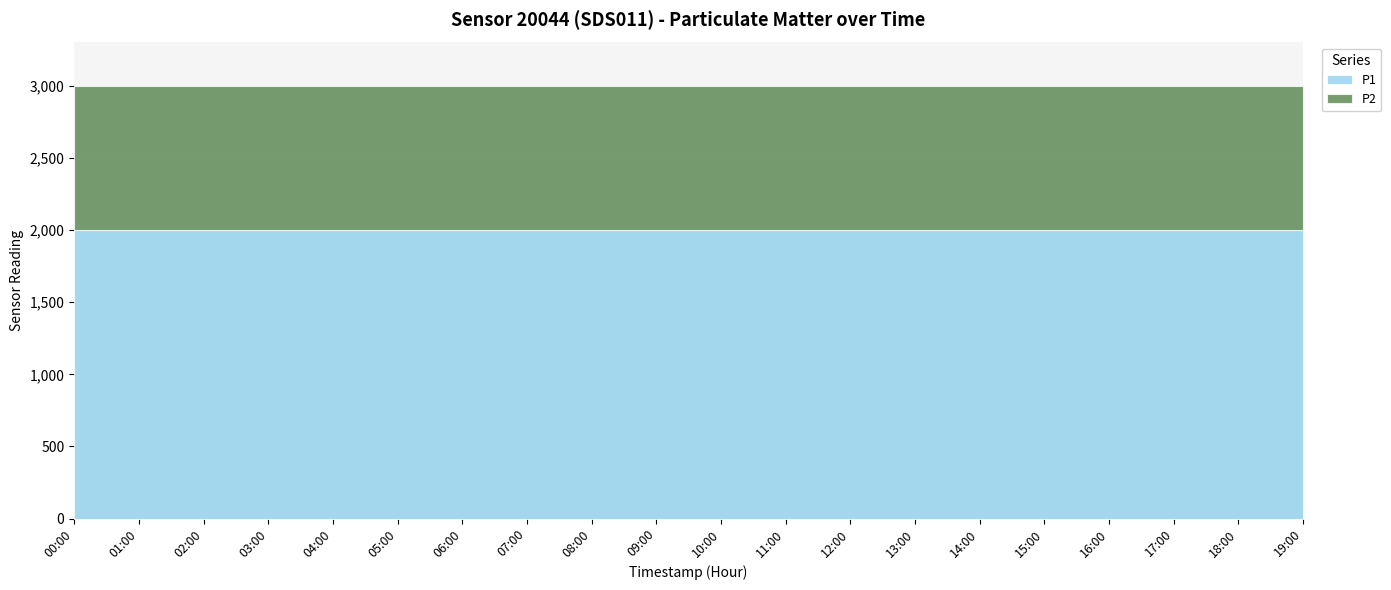

Reading left to right, extract all data points from this chart.

P1: 1999.9	1999.9	1999.9	1999.9	1999.9	1999.9	1999.9	1999.9	1999.9	1999.9	1999.9	1999.9	1999.9	1999.9	1999.9	1999.9	1999.9	1999.9	1999.9	1999.9
P2: 999.9	999.9	999.9	999.9	999.9	999.9	999.9	999.9	999.9	999.9	999.9	999.9	999.9	999.9	999.9	999.9	999.9	999.9	999.9	999.9